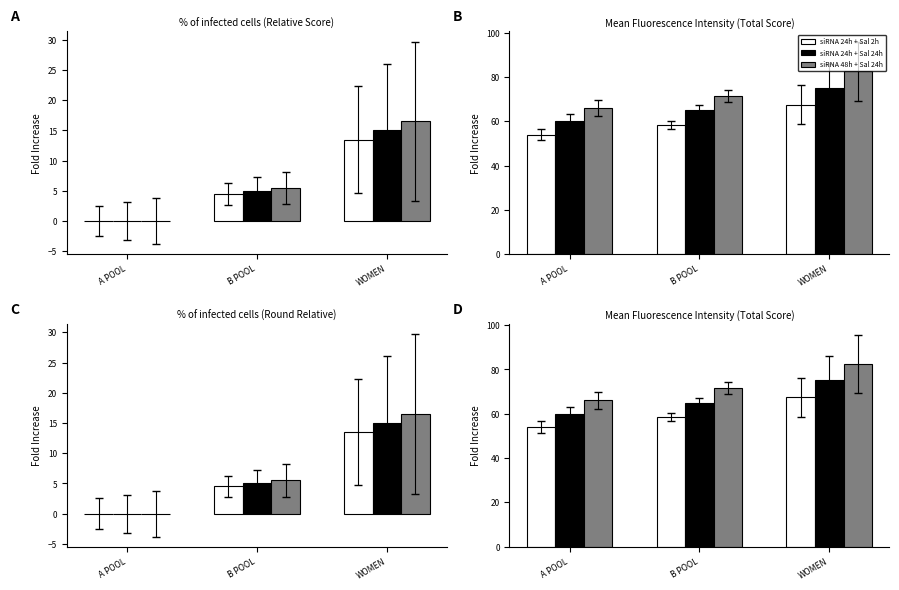

Which series has the largest range (max minus min)?

siRNA 48h + Sal 24h